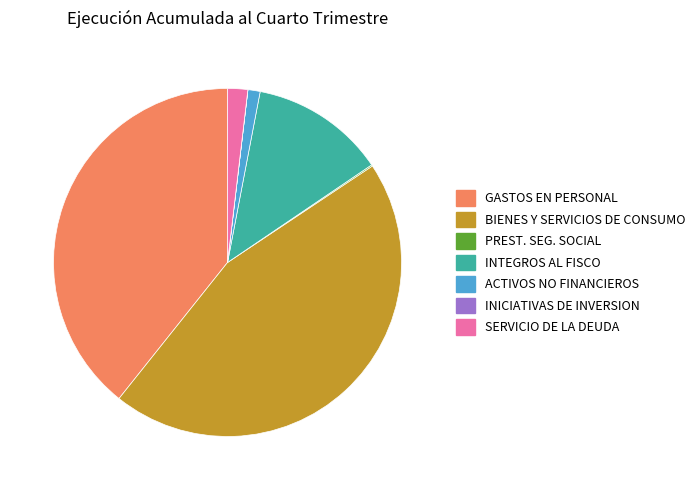

Does any single category account for the majority?

No